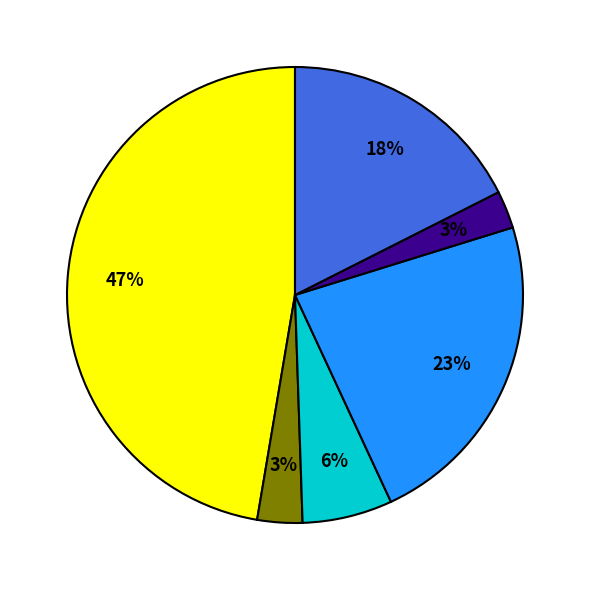

How many segments does this pie chart have?

6